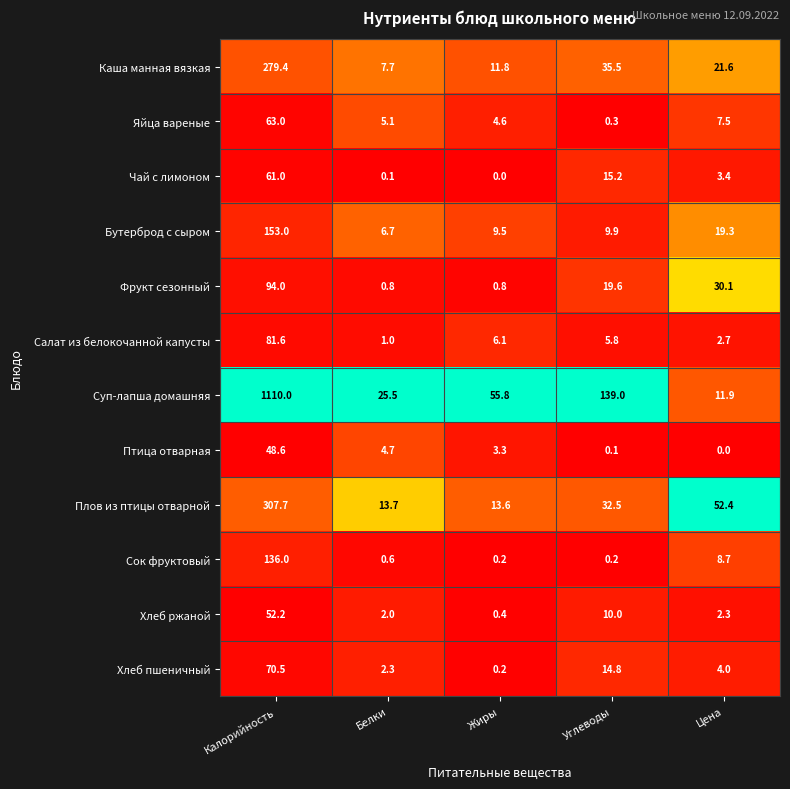

What is the total value across all series at Белки?

70.2